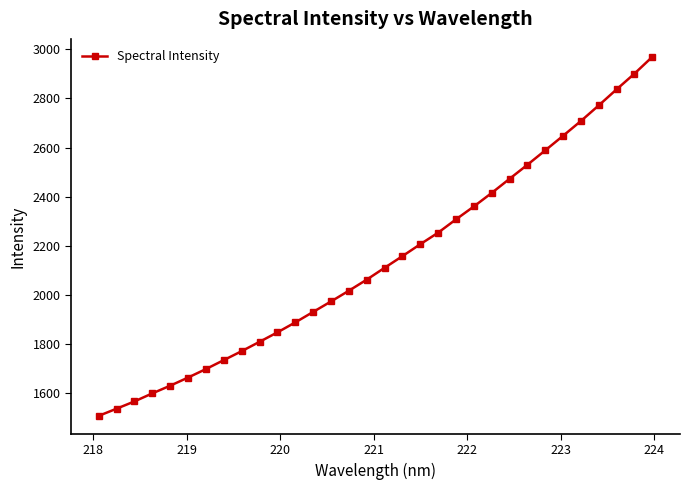

What is the greatest value displayed?

2969.5